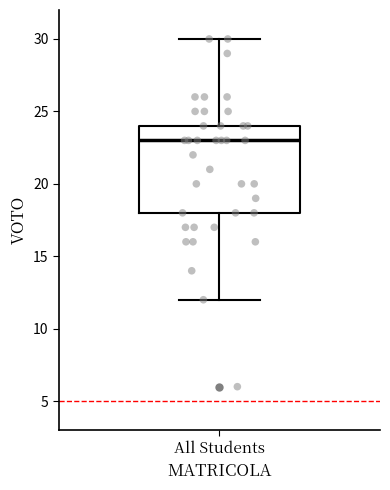

Read this box plot against the y-axis: the position of the median line, the range covered by the box, and the ends of both whiskers. The values are not printed on the chart, so give them approximately, as read against the axis.

median 23, box 18 to 24, whiskers 12 to 30